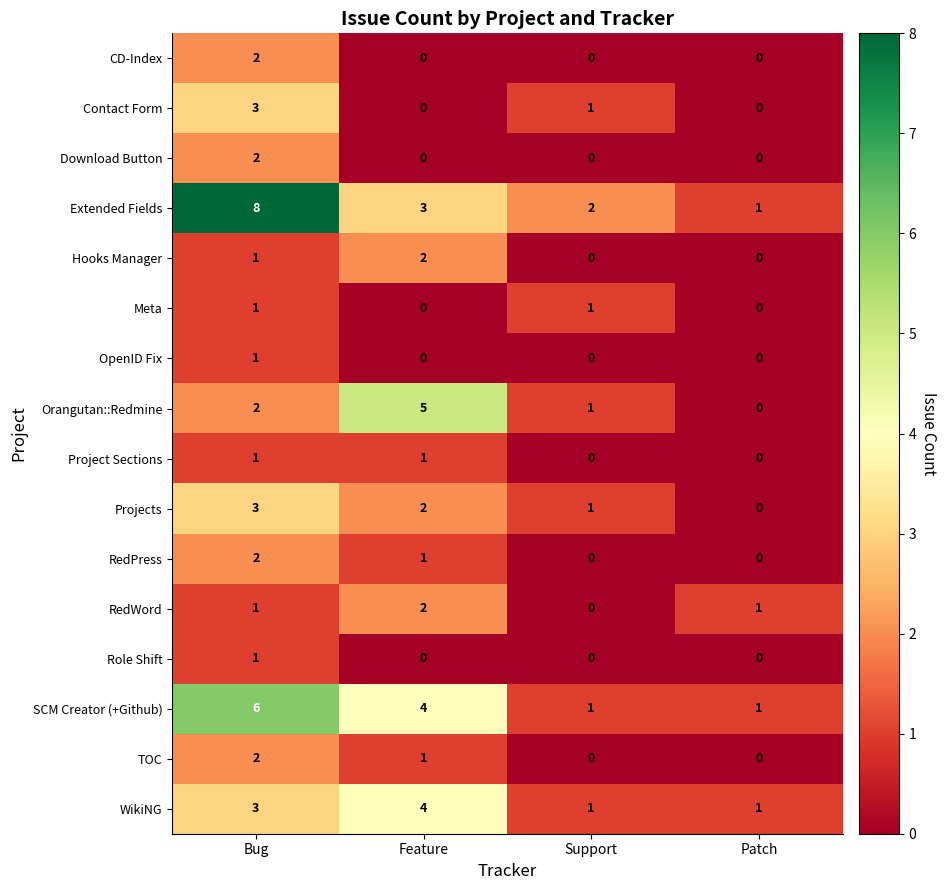

At which label is Hooks Manager closest to 1?

Bug